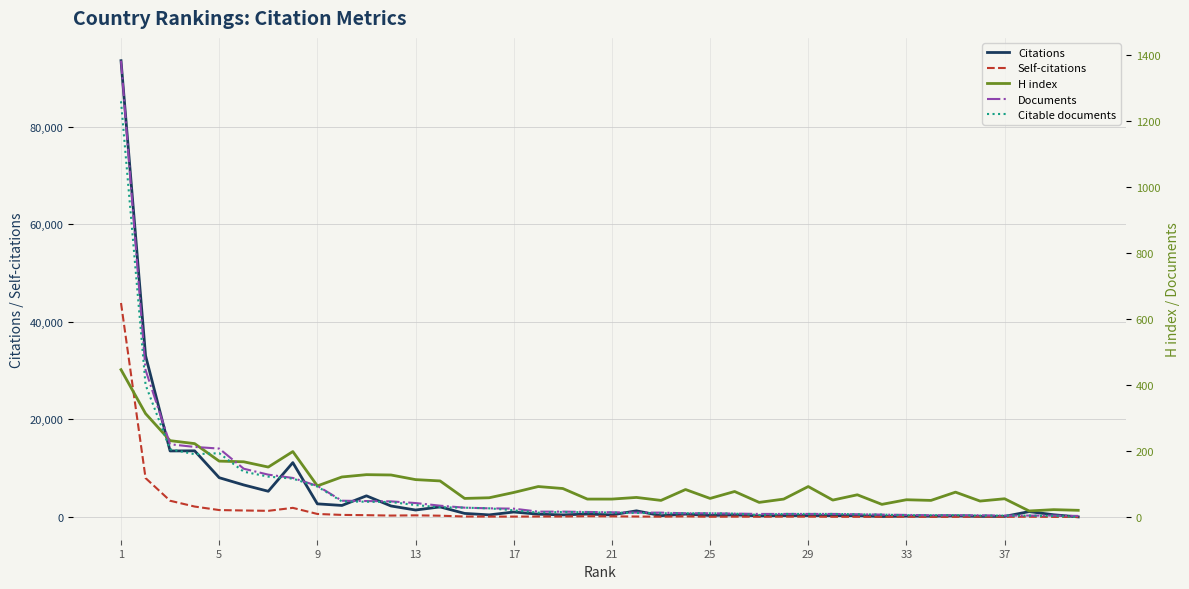

Does the chart have visible grid lines?

Yes